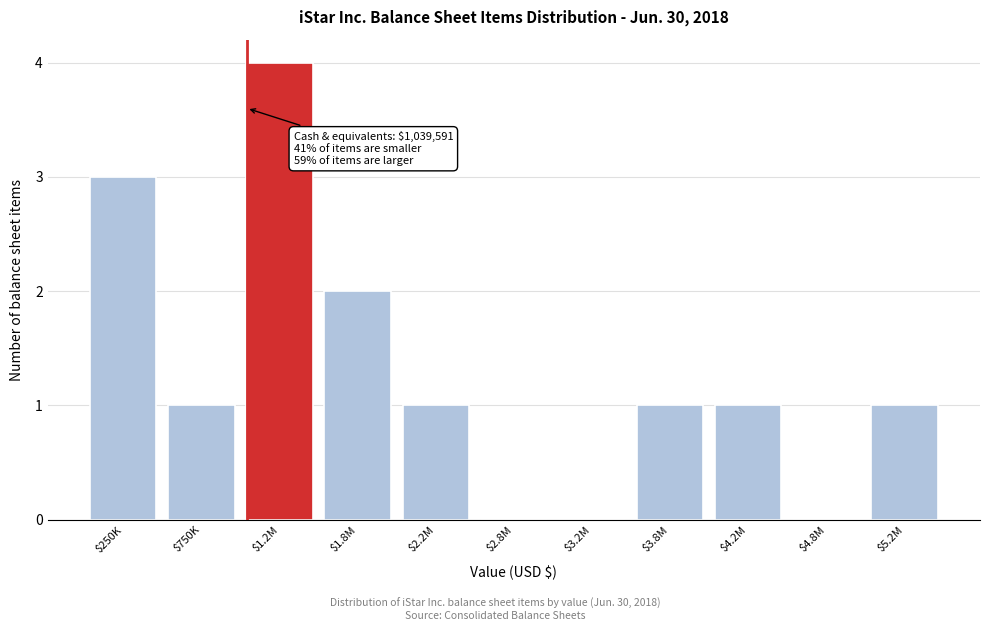

The chart shows a value of 3 at $250K. True or false?

True